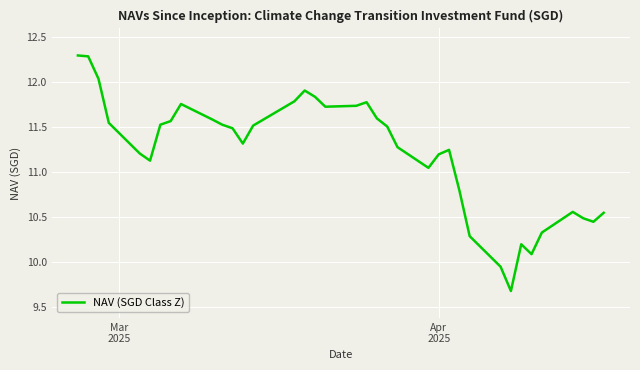

What is the smallest value displayed?

9.7